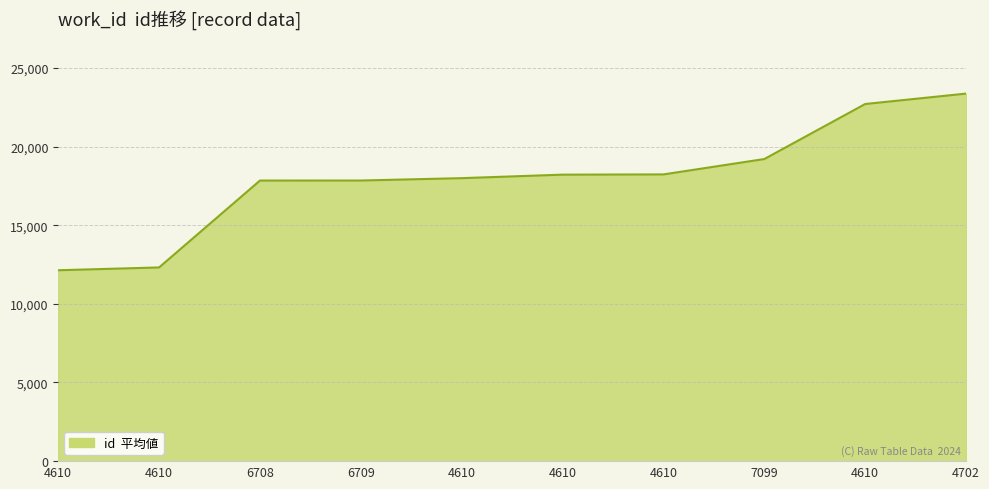

How many lines are shown in the chart?

1